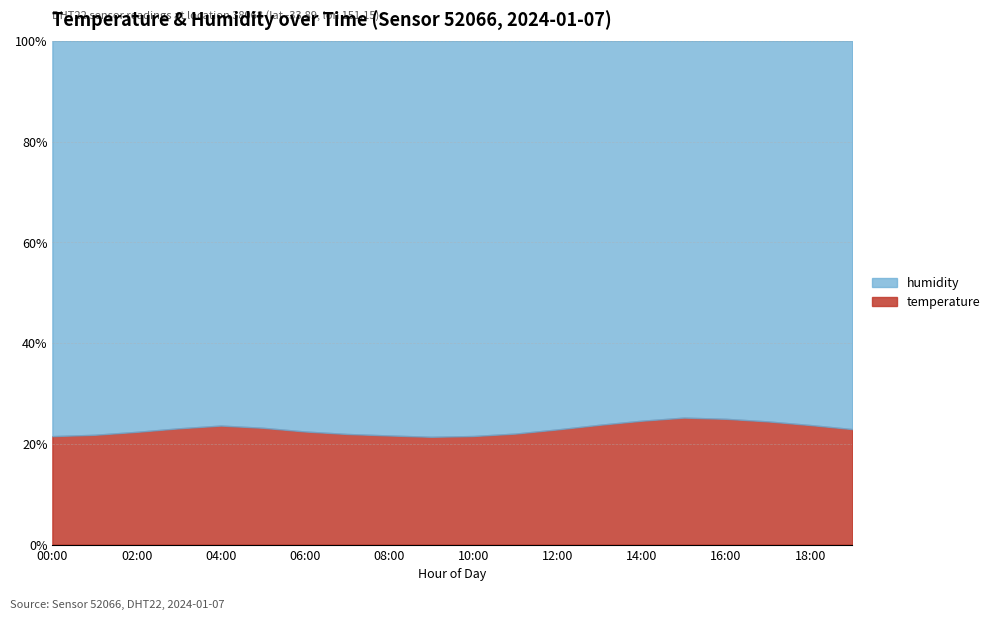

What is the difference between the humidity values at 18:00 and 14:00?

0.7